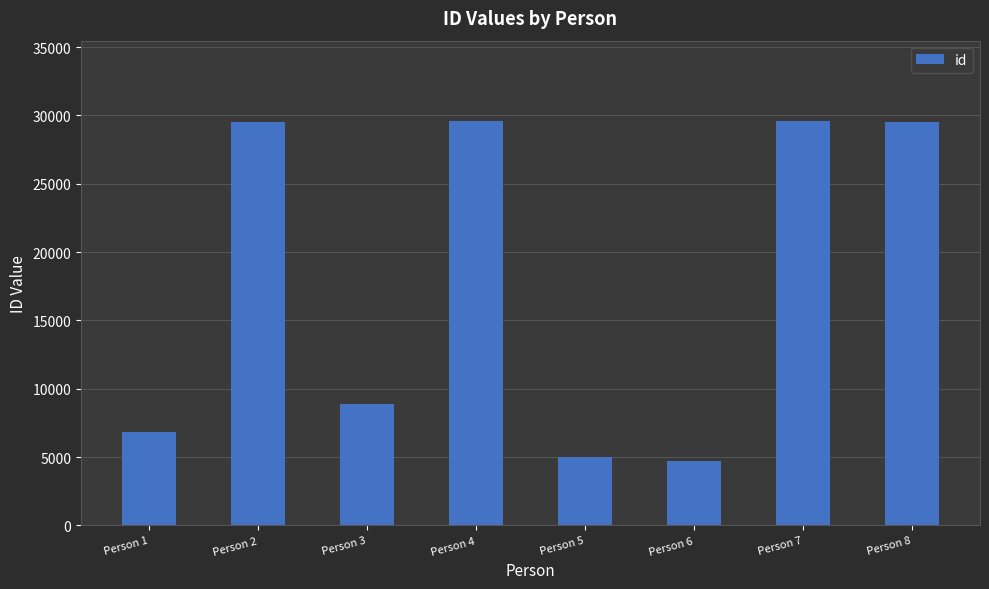

Is it true that the value at Person 5 is 5019?

True